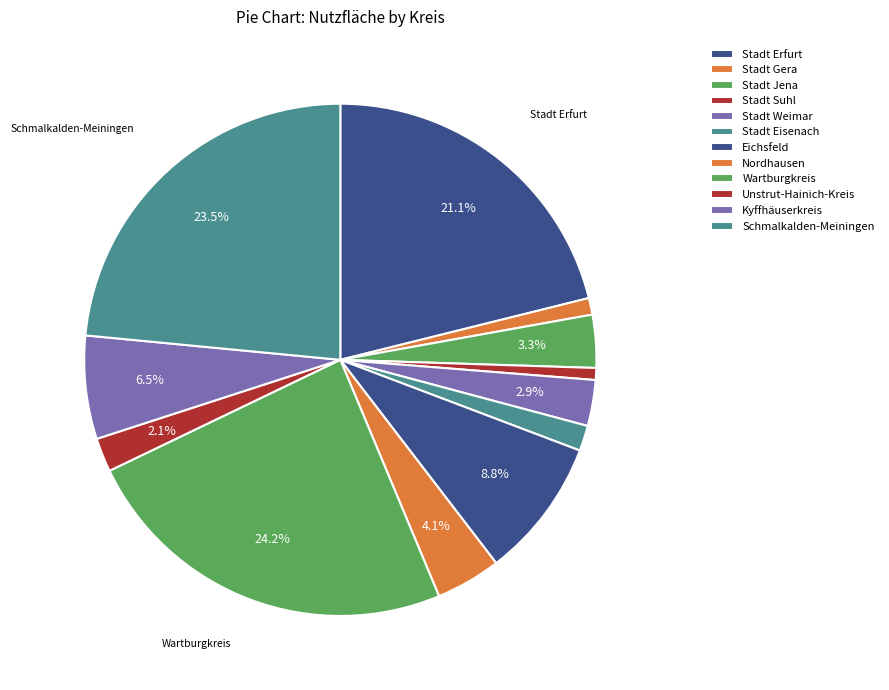

Which category has the biggest portion of the pie?

Wartburgkreis